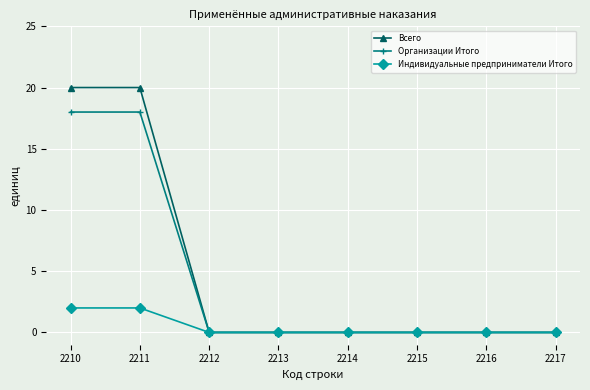

The value of Всего at 2212 is 0. True or false?

True